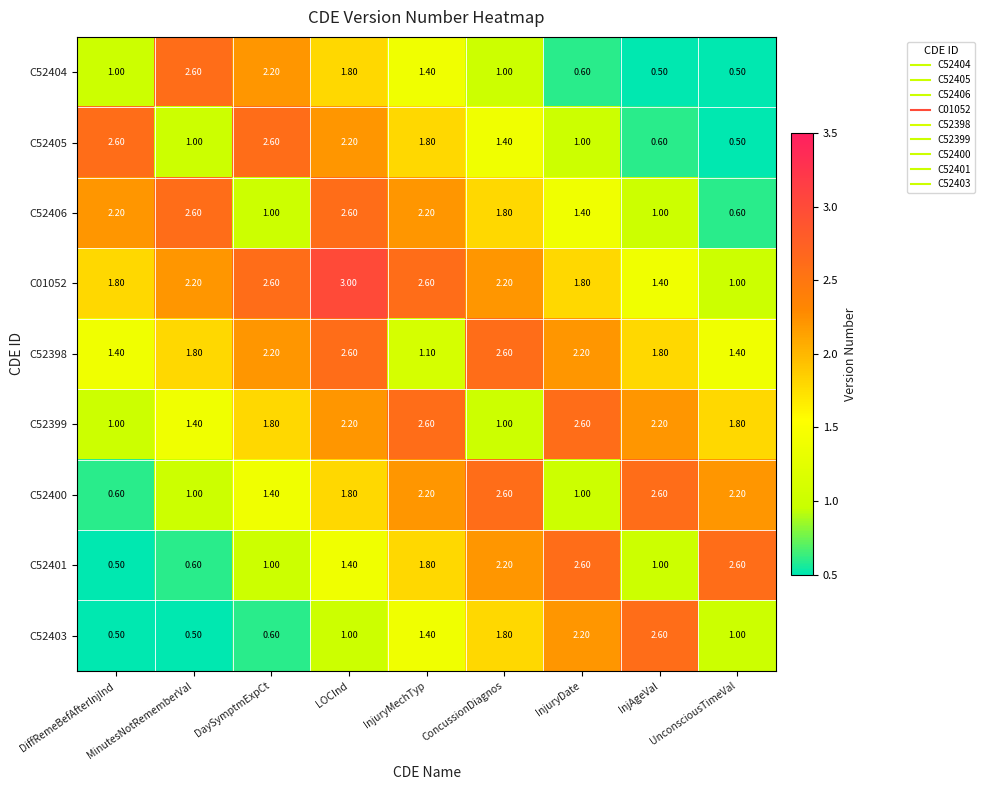

What is the difference between the highest and lowest values at UnconsciousTimeVal?

2.1